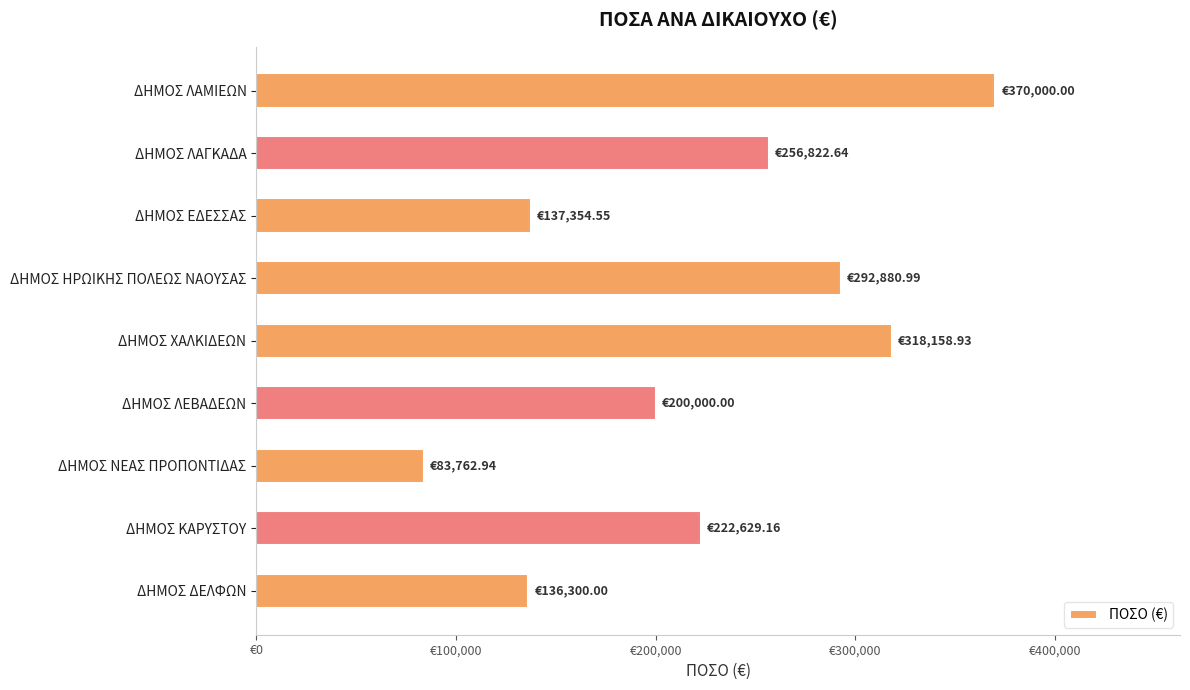

Where is the data nearest to the value 226881?

ΔΗΜΟΣ ΚΑΡΥΣΤΟΥ